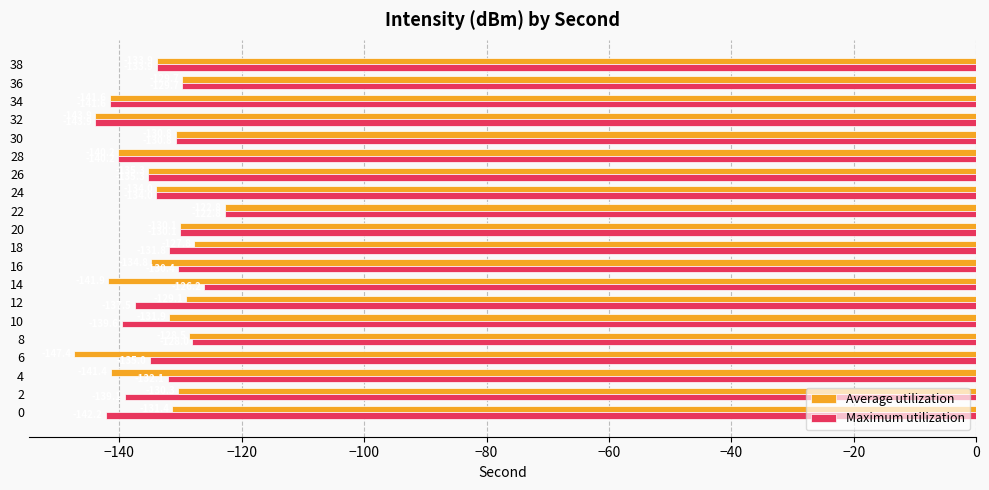

What is the smallest value displayed?

-147.4